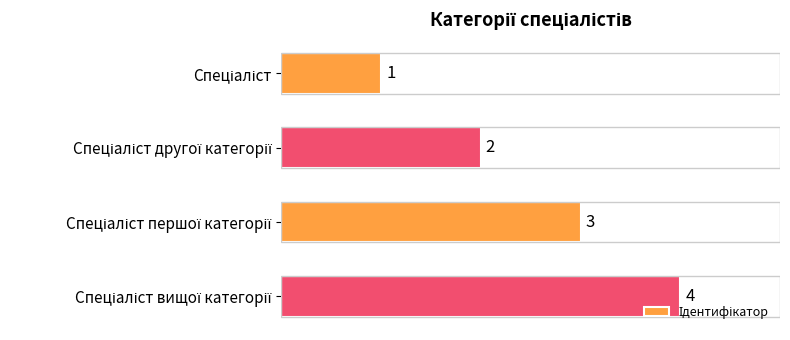

What is the maximum value shown in the chart?

4